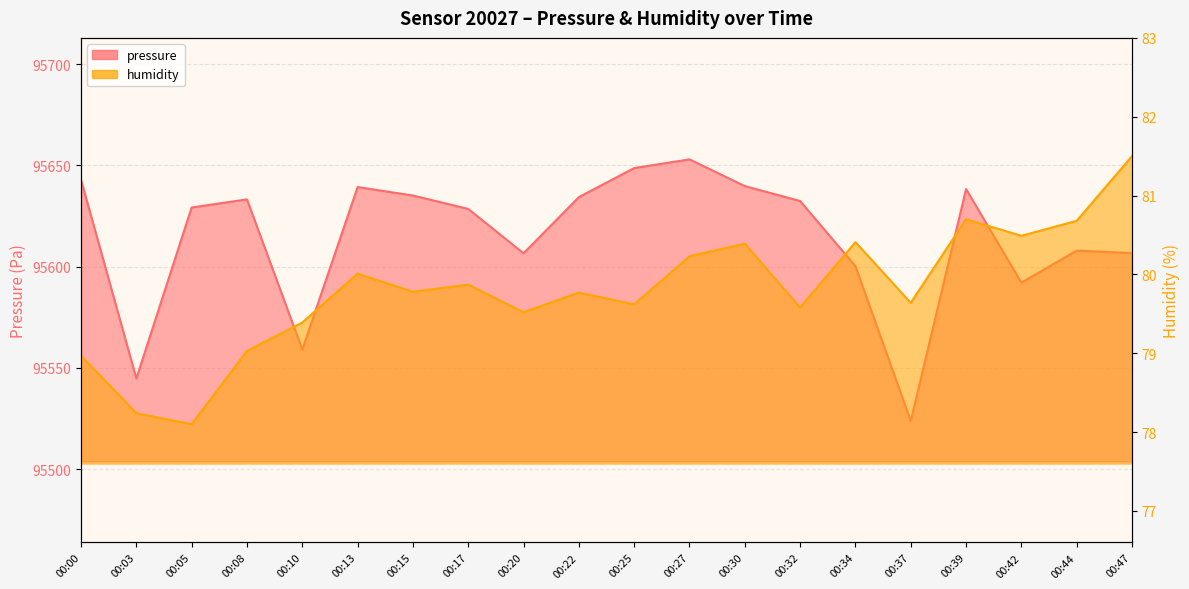

At which label is humidity closest to 79?

00:00